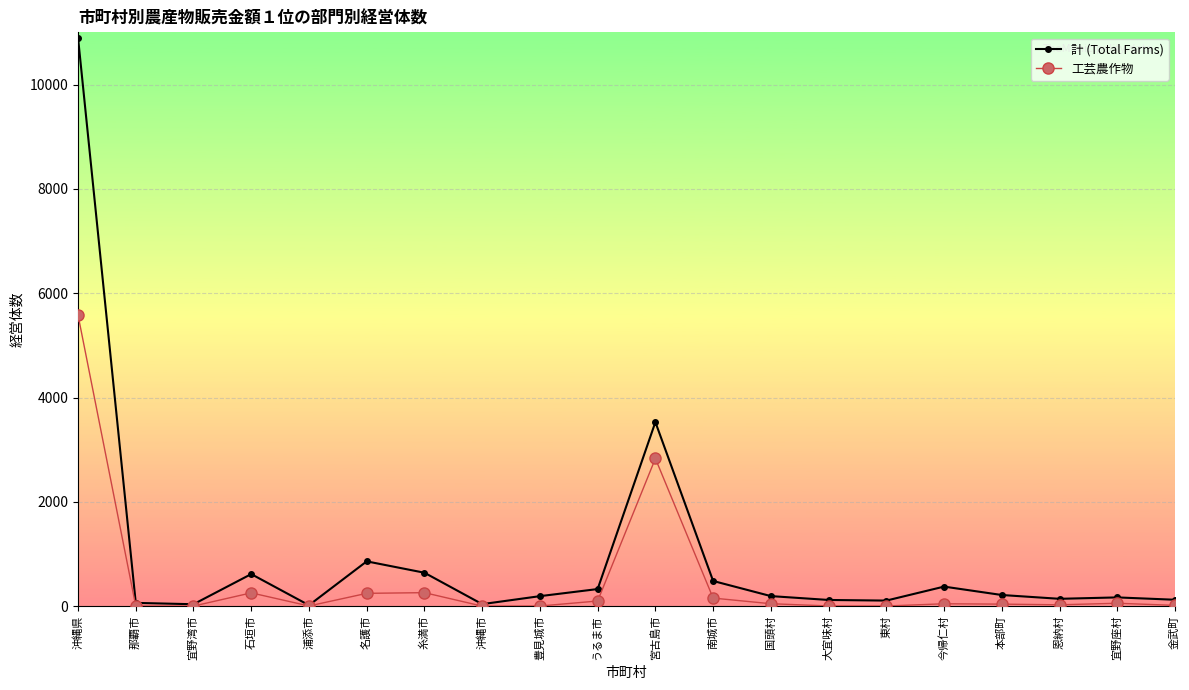

Rank the series by their maximum value, from highest to lowest.

計 (Total Farms), 工芸農作物